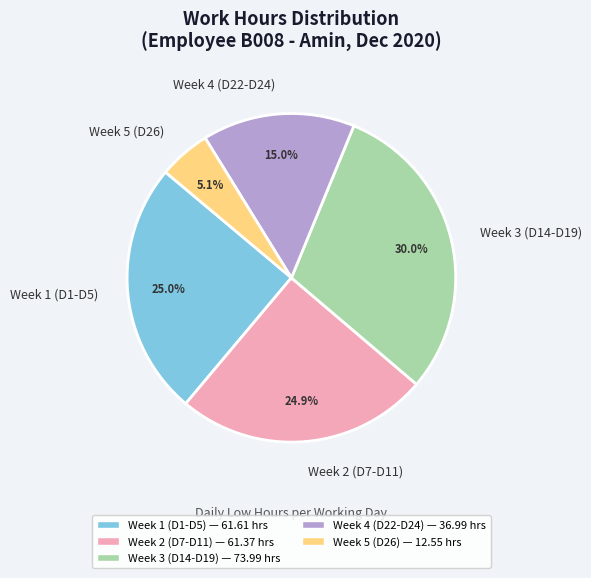

Which has a higher value, Week 5 (D26) or Week 1 (D1-D5)?

Week 1 (D1-D5)